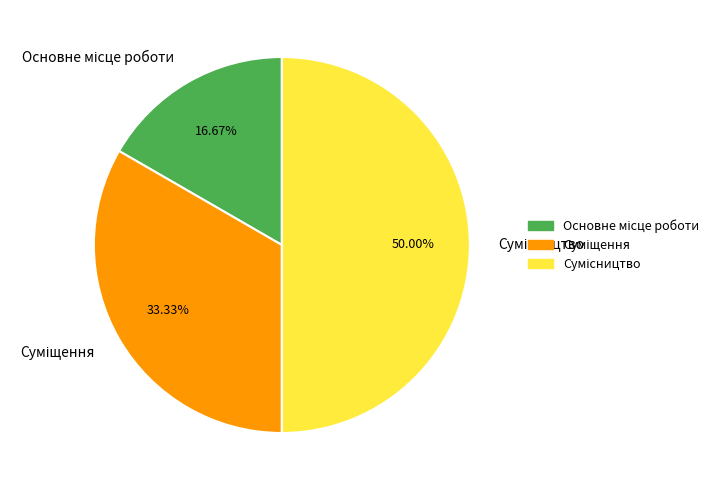

Which category has the biggest portion of the pie?

Сумісництво